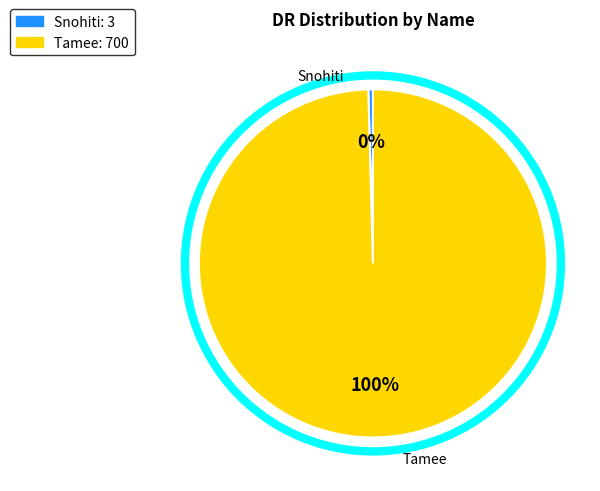

Which slice is the smallest?

Snohiti